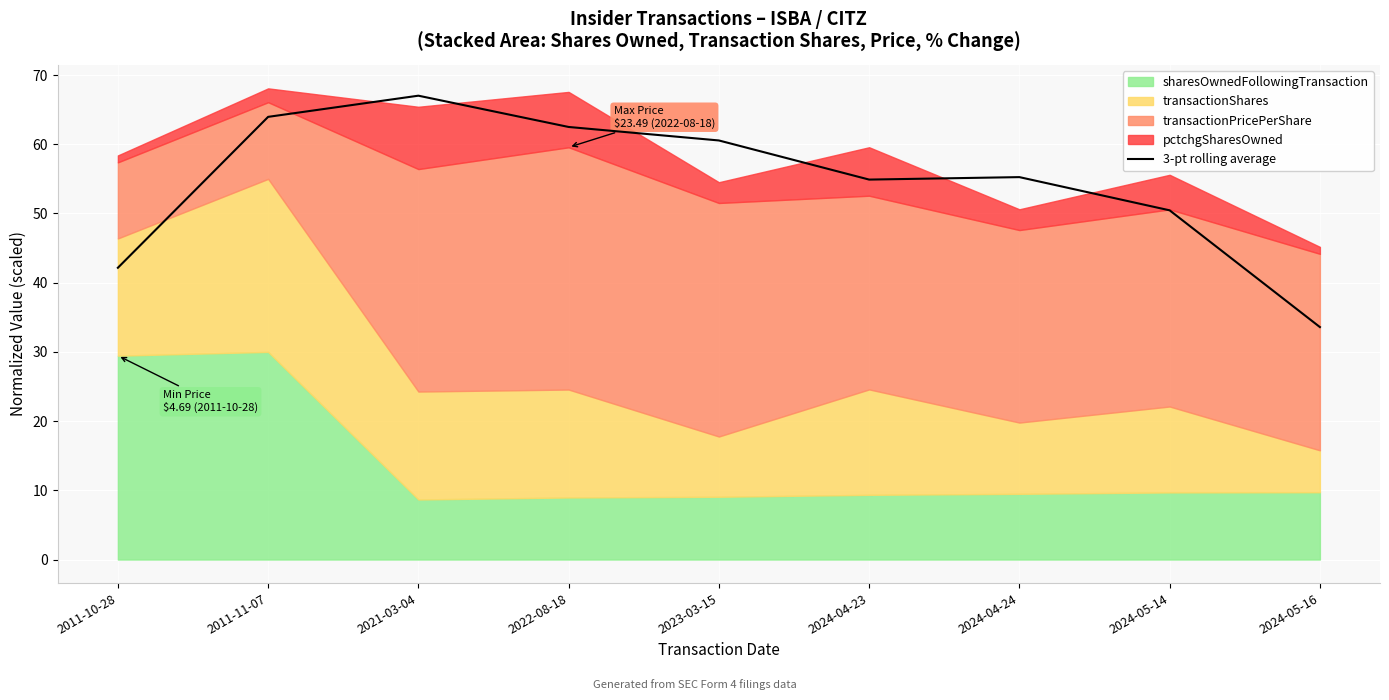

What is the label of the 5th point from the right?

2023-03-15